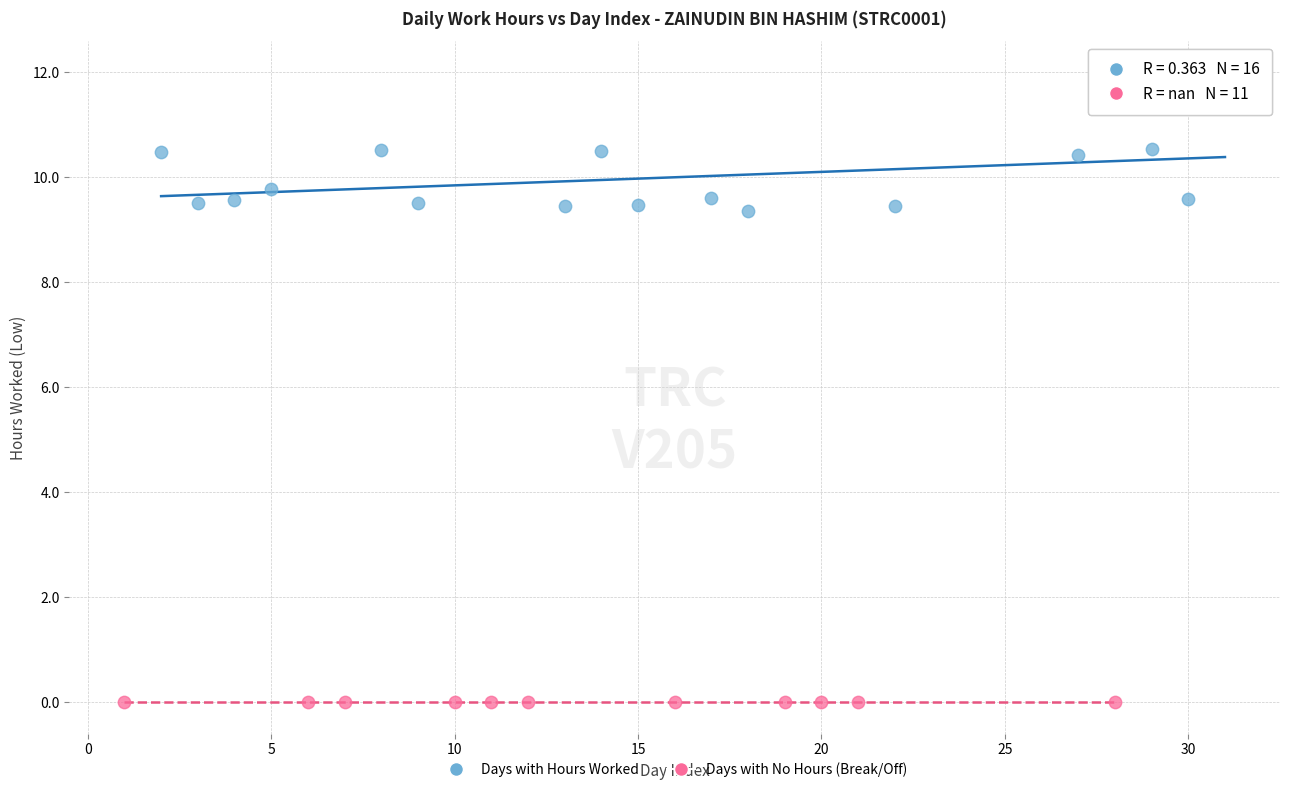

Which series reaches the maximum Y coordinate?

Days with Hours Worked